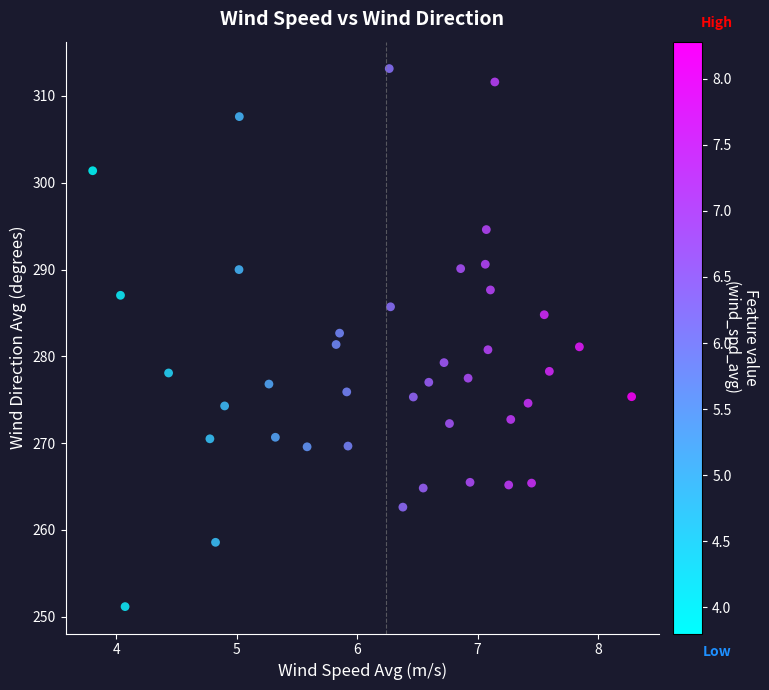

What is the range of Y values (max minus min)?

62.0